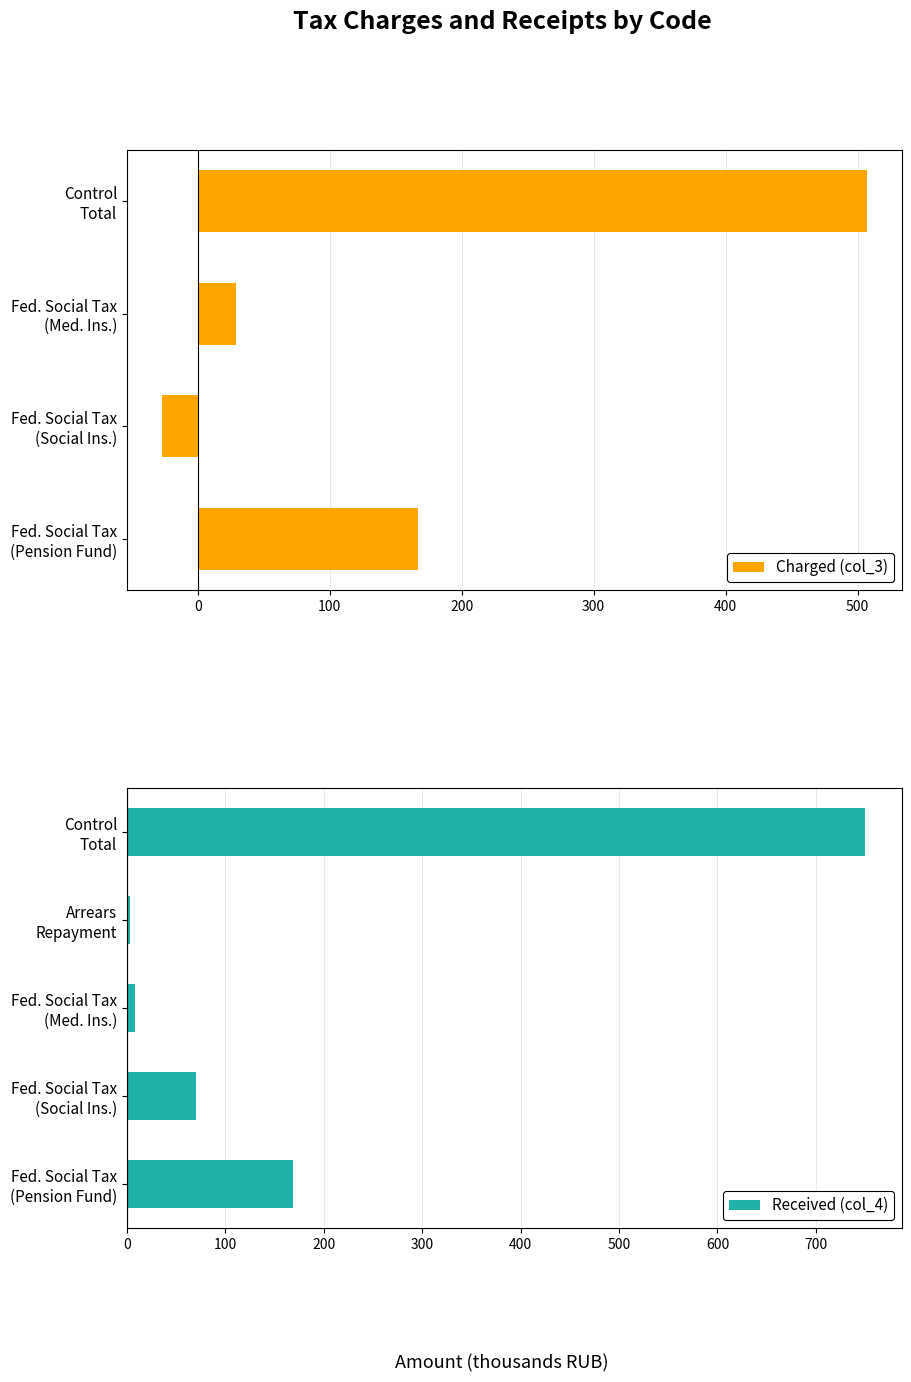

Does the chart contain stacked bars?

No